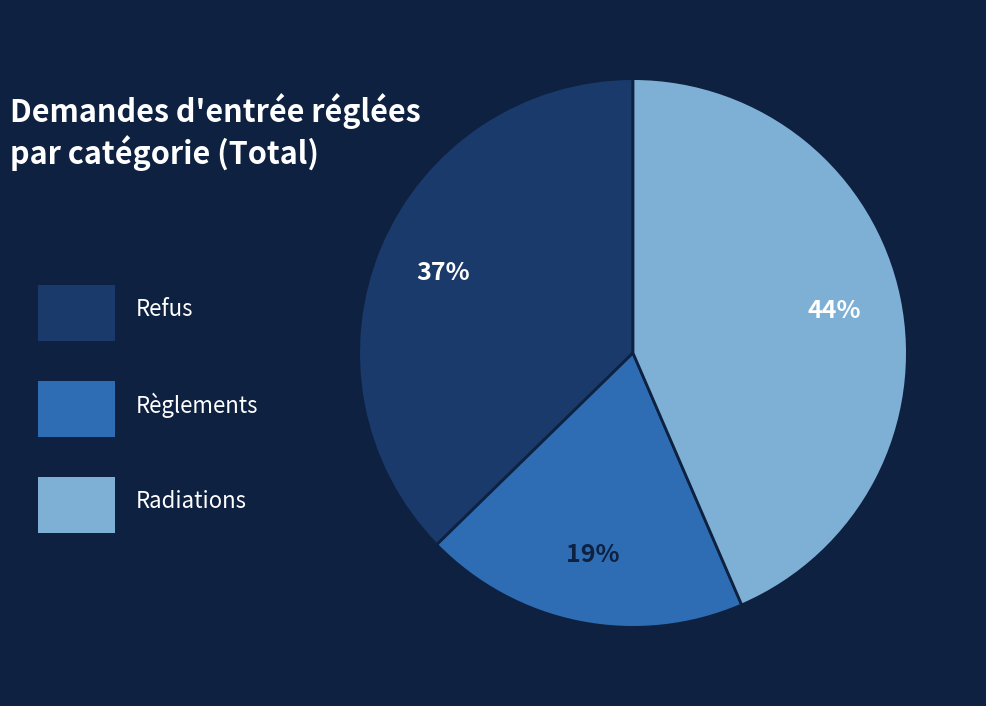

How many segments does this pie chart have?

3